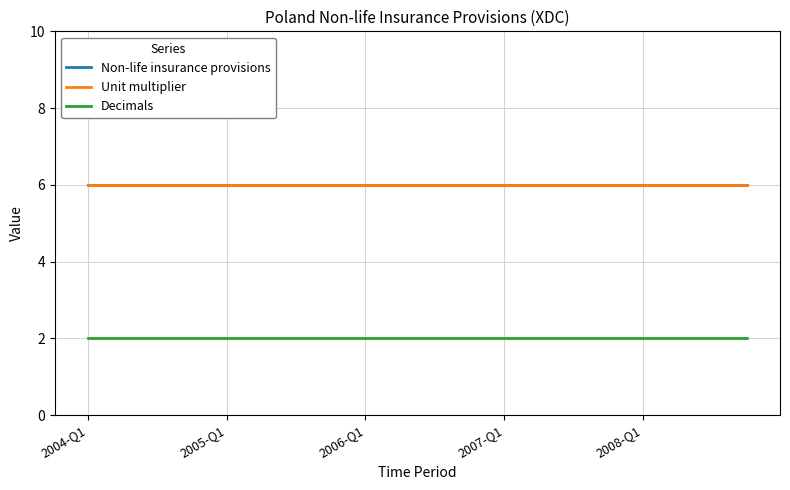

Does the chart display data point markers on the line(s)?

No